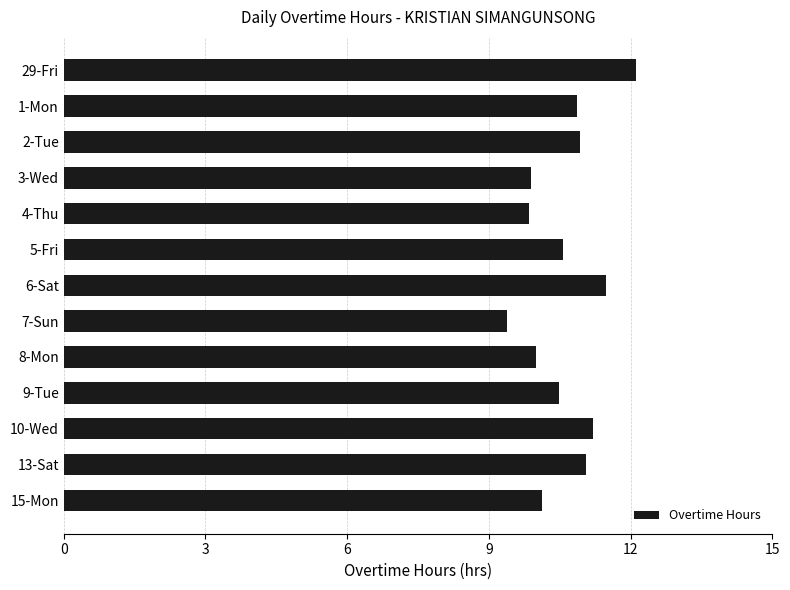

Are the bars horizontal?

Yes